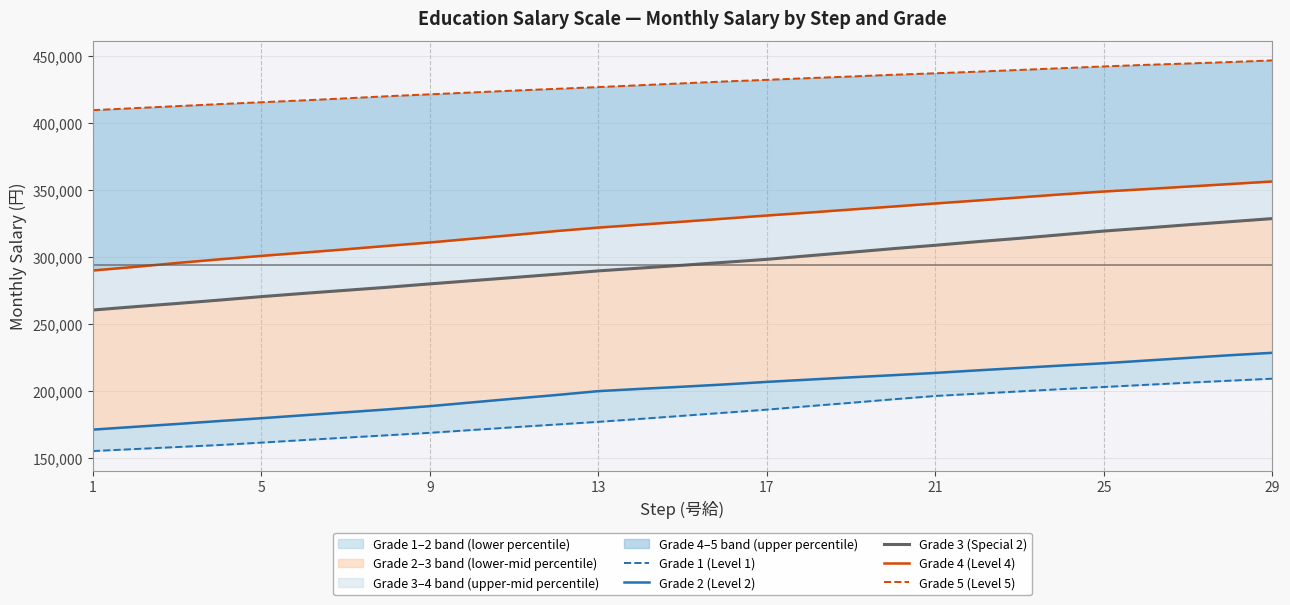

How many data points in Grade 1 (Level 1) are above 181600?

14